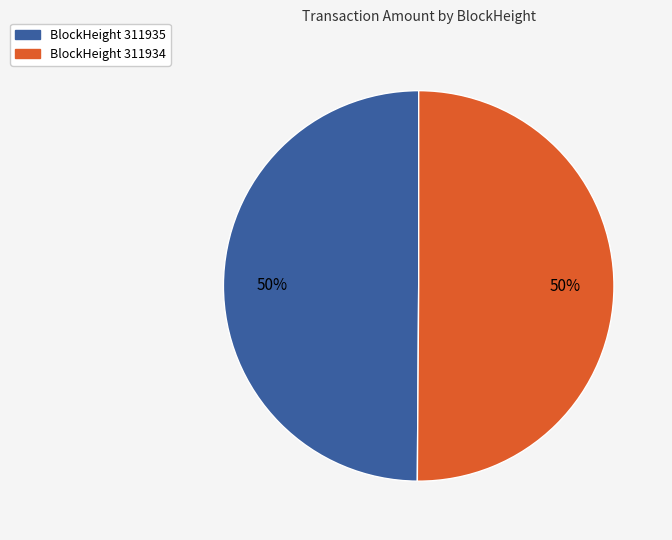

To the nearest percent, what is the average slice percentage?

50%